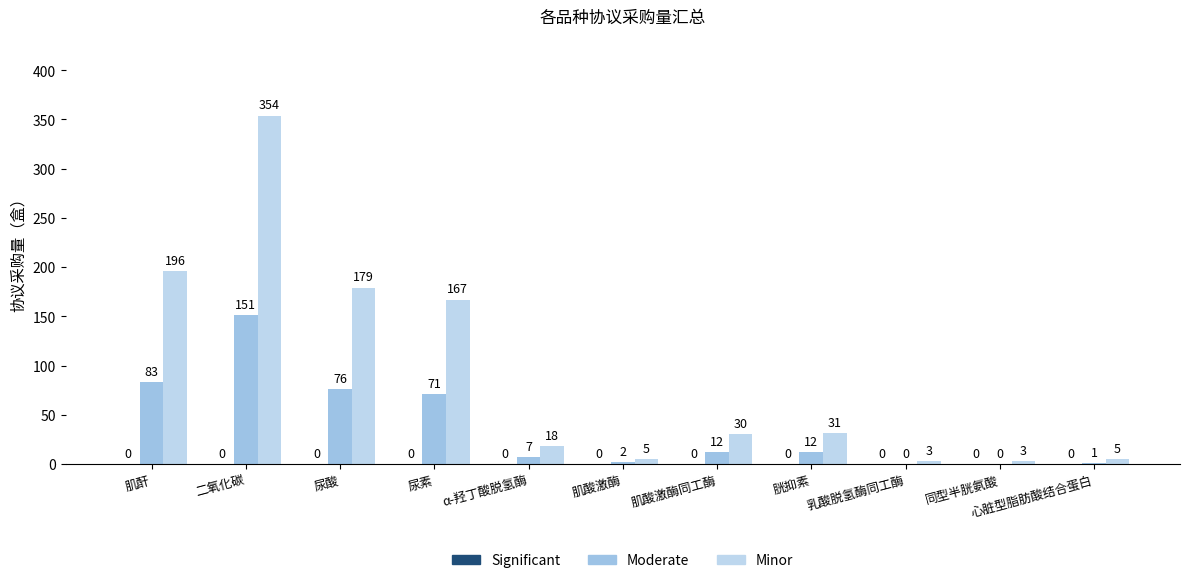

How many series are shown in this chart?

2